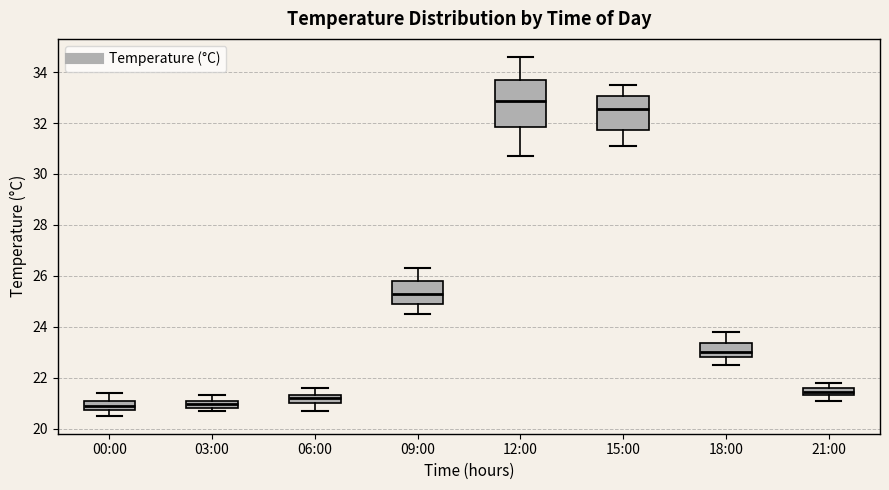

Which box is the tallest, from its lower edge to its upper edge?

12:00